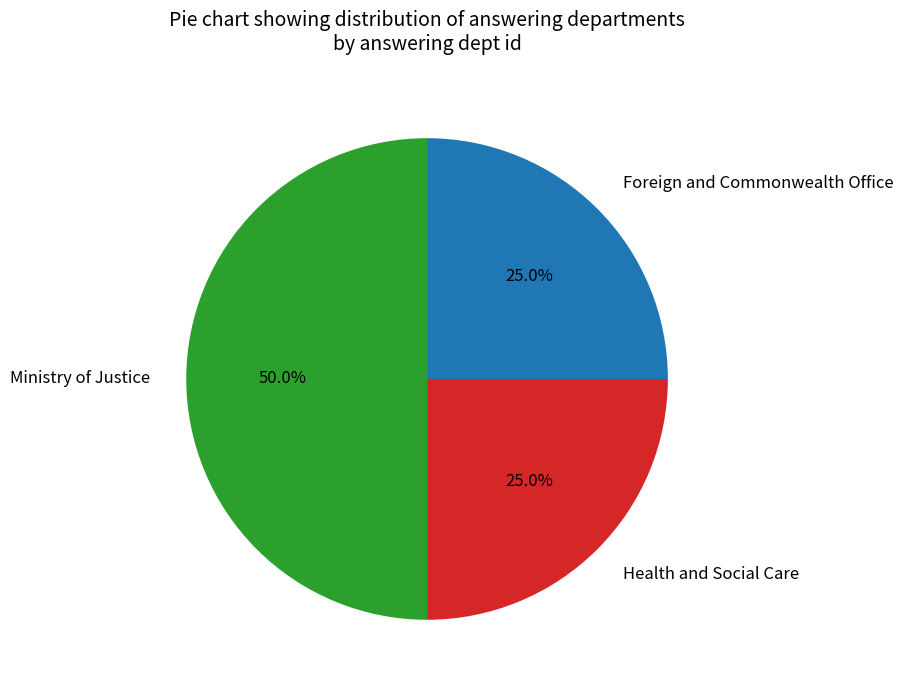

How many segments does this pie chart have?

3